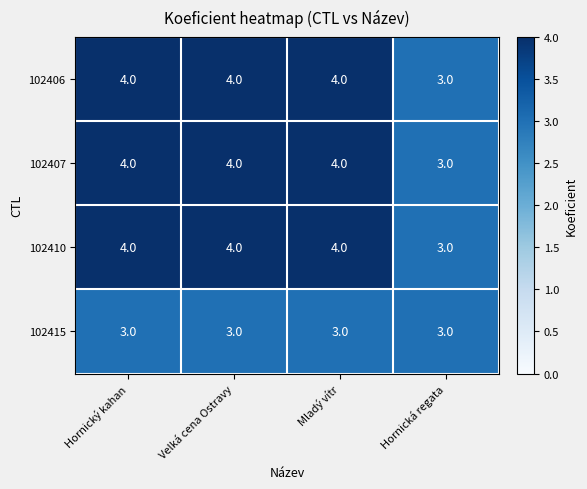

What is the sum of the 102410 values at Hornická regata and Velká cena Ostravy?

7